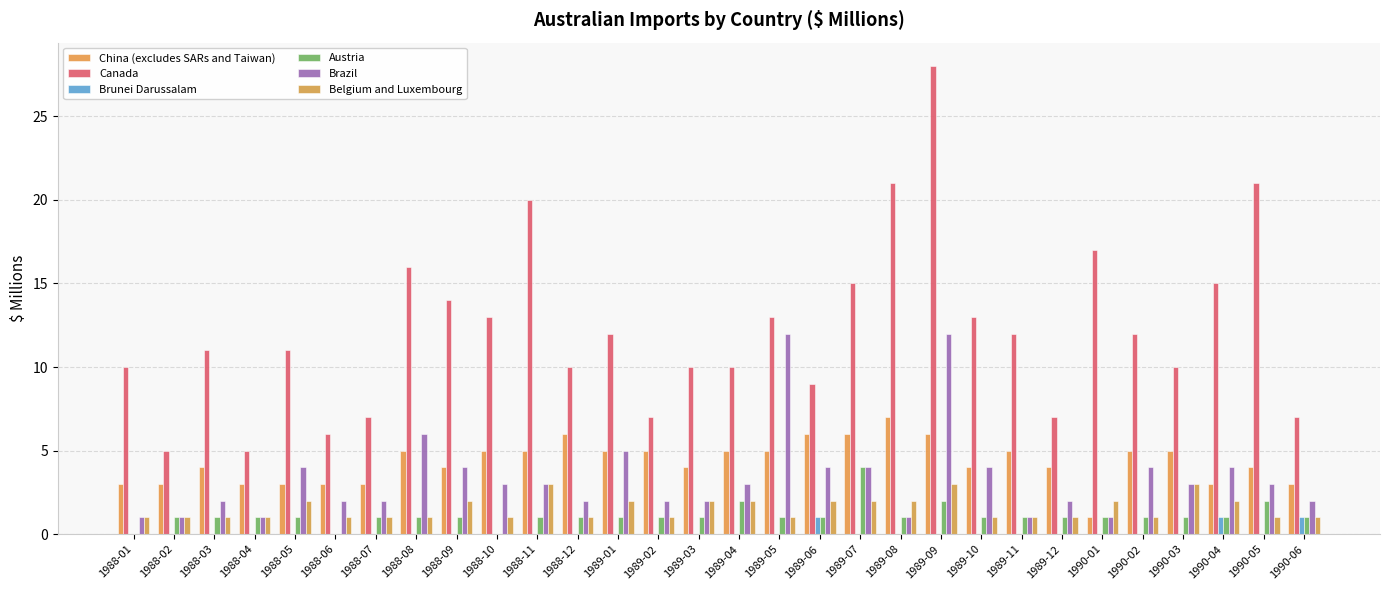

Reading right to left, extract all data points from this chart.

China (excludes SARs and Taiwan): 1990-06=3	1990-05=4	1990-04=3	1990-03=5	1990-02=5	1990-01=1	1989-12=4	1989-11=5	1989-10=4	1989-09=6	1989-08=7	1989-07=6	1989-06=6	1989-05=5	1989-04=5	1989-03=4	1989-02=5	1989-01=5	1988-12=6	1988-11=5	1988-10=5	1988-09=4	1988-08=5	1988-07=3	1988-06=3	1988-05=3	1988-04=3	1988-03=4	1988-02=3	1988-01=3
Canada: 1990-06=7	1990-05=21	1990-04=15	1990-03=10	1990-02=12	1990-01=17	1989-12=7	1989-11=12	1989-10=13	1989-09=28	1989-08=21	1989-07=15	1989-06=9	1989-05=13	1989-04=10	1989-03=10	1989-02=7	1989-01=12	1988-12=10	1988-11=20	1988-10=13	1988-09=14	1988-08=16	1988-07=7	1988-06=6	1988-05=11	1988-04=5	1988-03=11	1988-02=5	1988-01=10
Brunei Darussalam: 1990-06=1	1990-05=0	1990-04=1	1990-03=0	1990-02=0	1990-01=0	1989-12=0	1989-11=0	1989-10=0	1989-09=0	1989-08=0	1989-07=0	1989-06=1	1989-05=0	1989-04=0	1989-03=0	1989-02=0	1989-01=0	1988-12=0	1988-11=0	1988-10=0	1988-09=0	1988-08=0	1988-07=0	1988-06=0	1988-05=0	1988-04=0	1988-03=0	1988-02=0	1988-01=0
Austria: 1990-06=1	1990-05=2	1990-04=1	1990-03=1	1990-02=1	1990-01=1	1989-12=1	1989-11=1	1989-10=1	1989-09=2	1989-08=1	1989-07=4	1989-06=1	1989-05=1	1989-04=2	1989-03=1	1989-02=1	1989-01=1	1988-12=1	1988-11=1	1988-10=0	1988-09=1	1988-08=1	1988-07=1	1988-06=0	1988-05=1	1988-04=1	1988-03=1	1988-02=1	1988-01=0
Brazil: 1990-06=2	1990-05=3	1990-04=4	1990-03=3	1990-02=4	1990-01=1	1989-12=2	1989-11=1	1989-10=4	1989-09=12	1989-08=1	1989-07=4	1989-06=4	1989-05=12	1989-04=3	1989-03=2	1989-02=2	1989-01=5	1988-12=2	1988-11=3	1988-10=3	1988-09=4	1988-08=6	1988-07=2	1988-06=2	1988-05=4	1988-04=1	1988-03=2	1988-02=1	1988-01=1
Belgium and Luxembourg: 1990-06=1	1990-05=1	1990-04=2	1990-03=3	1990-02=1	1990-01=2	1989-12=1	1989-11=1	1989-10=1	1989-09=3	1989-08=2	1989-07=2	1989-06=2	1989-05=1	1989-04=2	1989-03=2	1989-02=1	1989-01=2	1988-12=1	1988-11=3	1988-10=1	1988-09=2	1988-08=1	1988-07=1	1988-06=1	1988-05=2	1988-04=1	1988-03=1	1988-02=1	1988-01=1